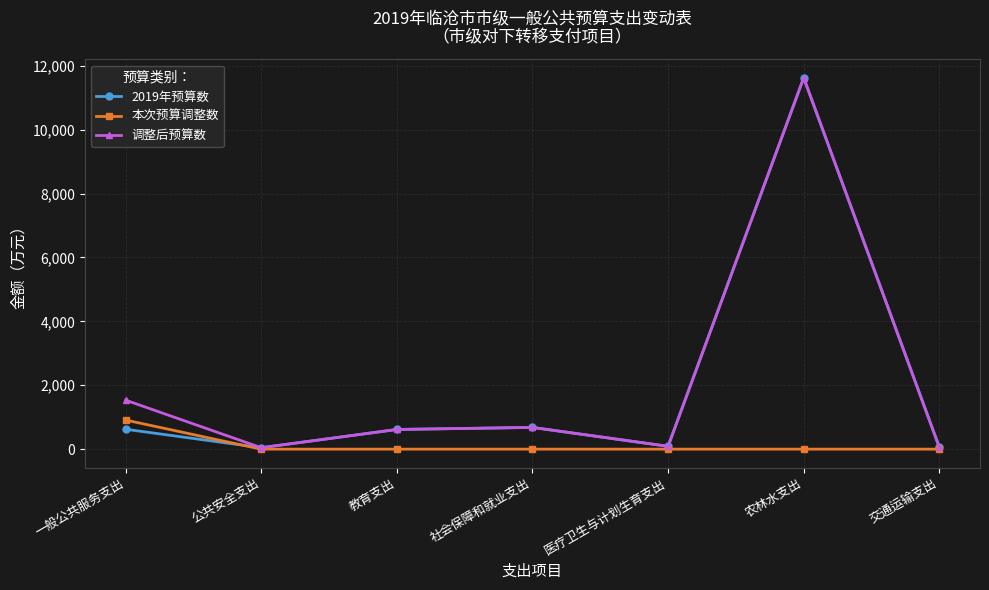

Is it true that 2019年预算数 equals 17729 at 农林水支出?

False